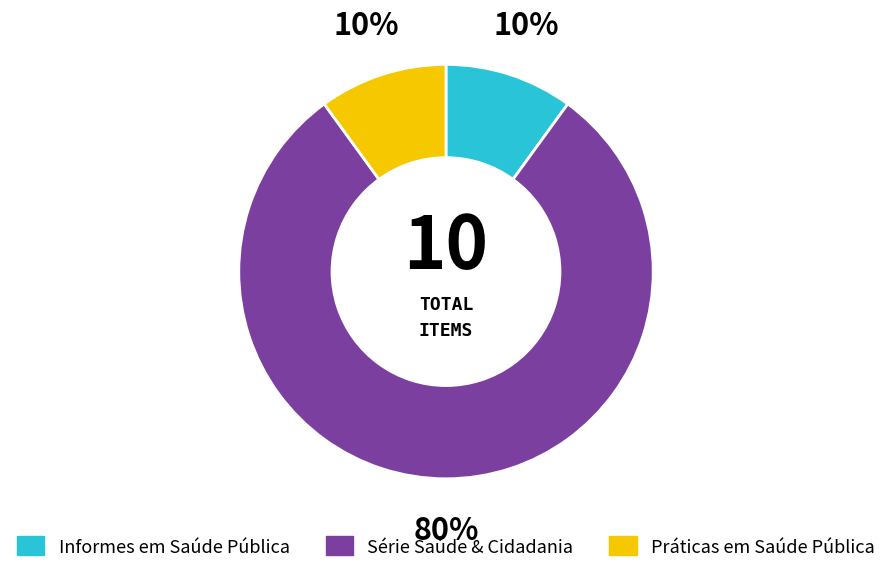

To the nearest percent, what is the average slice percentage?

33%